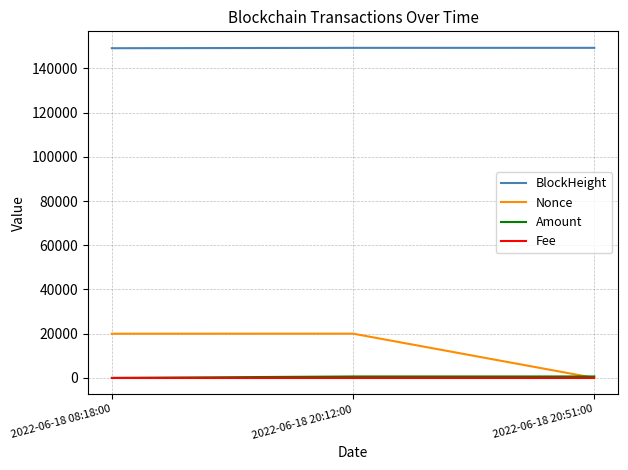

Between 2022-06-18 20:12:00 and 2022-06-18 20:51:00, which series saw the biggest shift?

Nonce